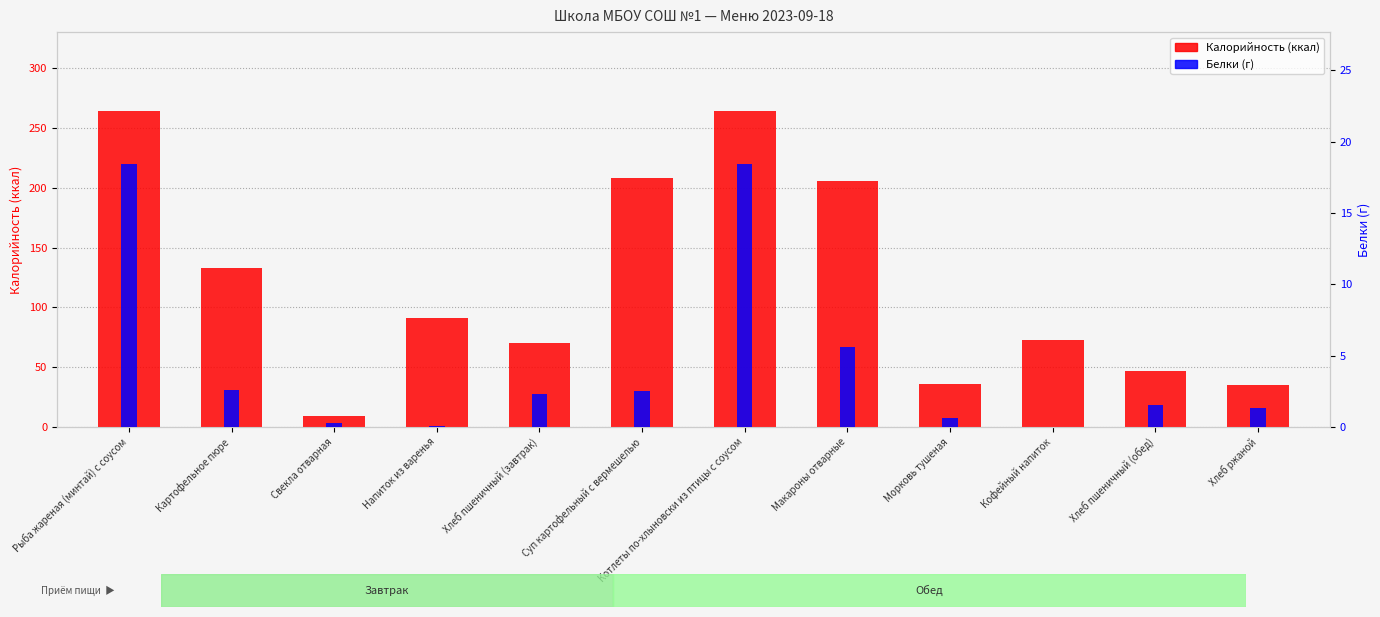

What is the label of the 8th bar from the left?

Макароны отварные